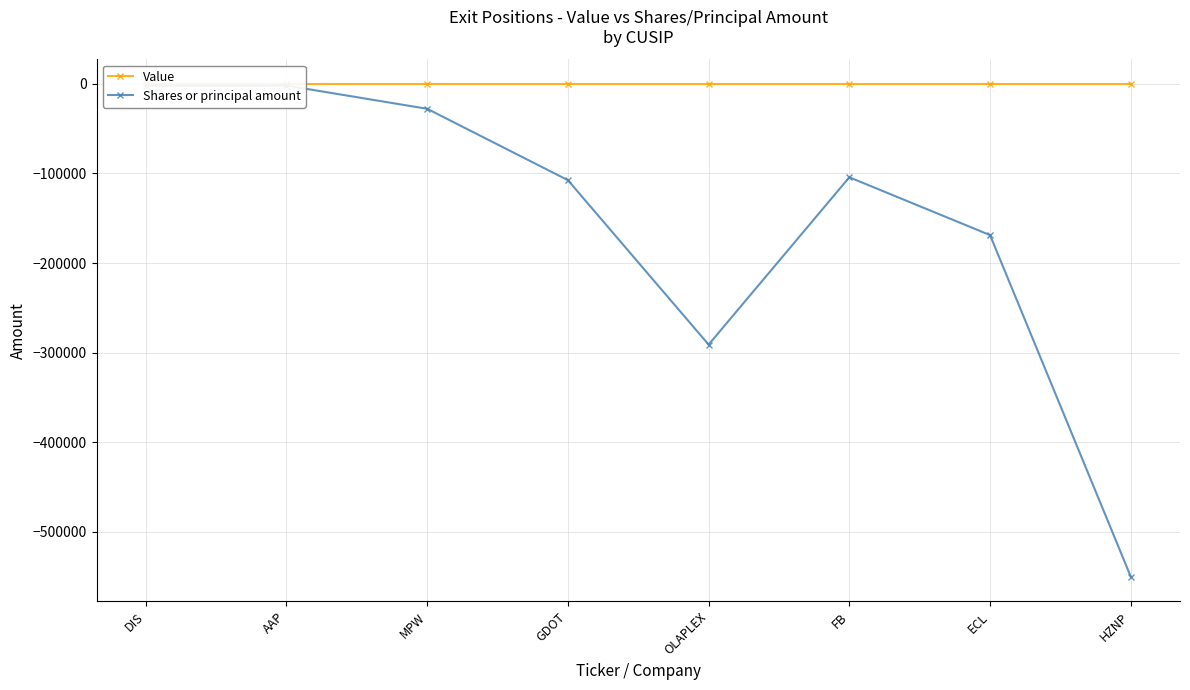

True or false: Shares or principal amount and Value intersect in this chart.

False